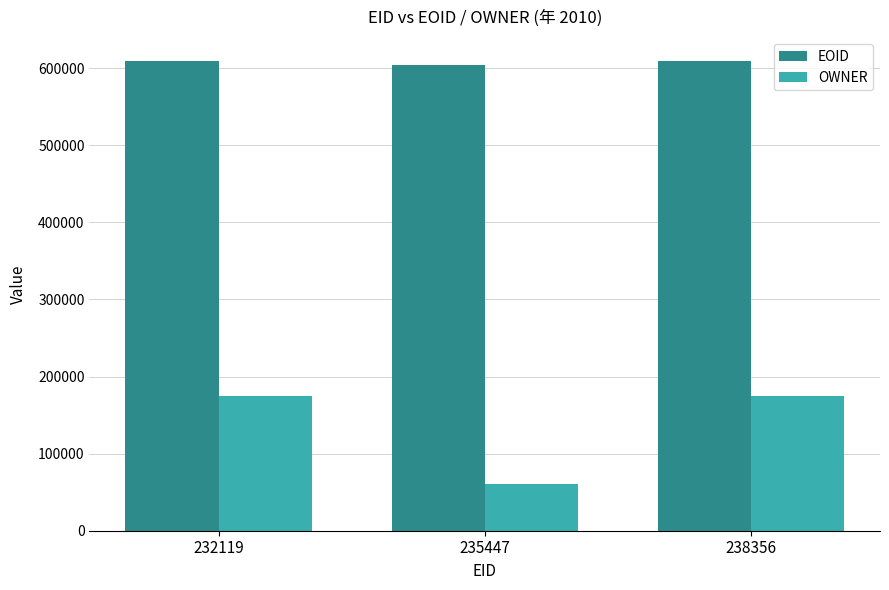

What is the approximate value of EOID at 232119, to the nearest 100?

609600